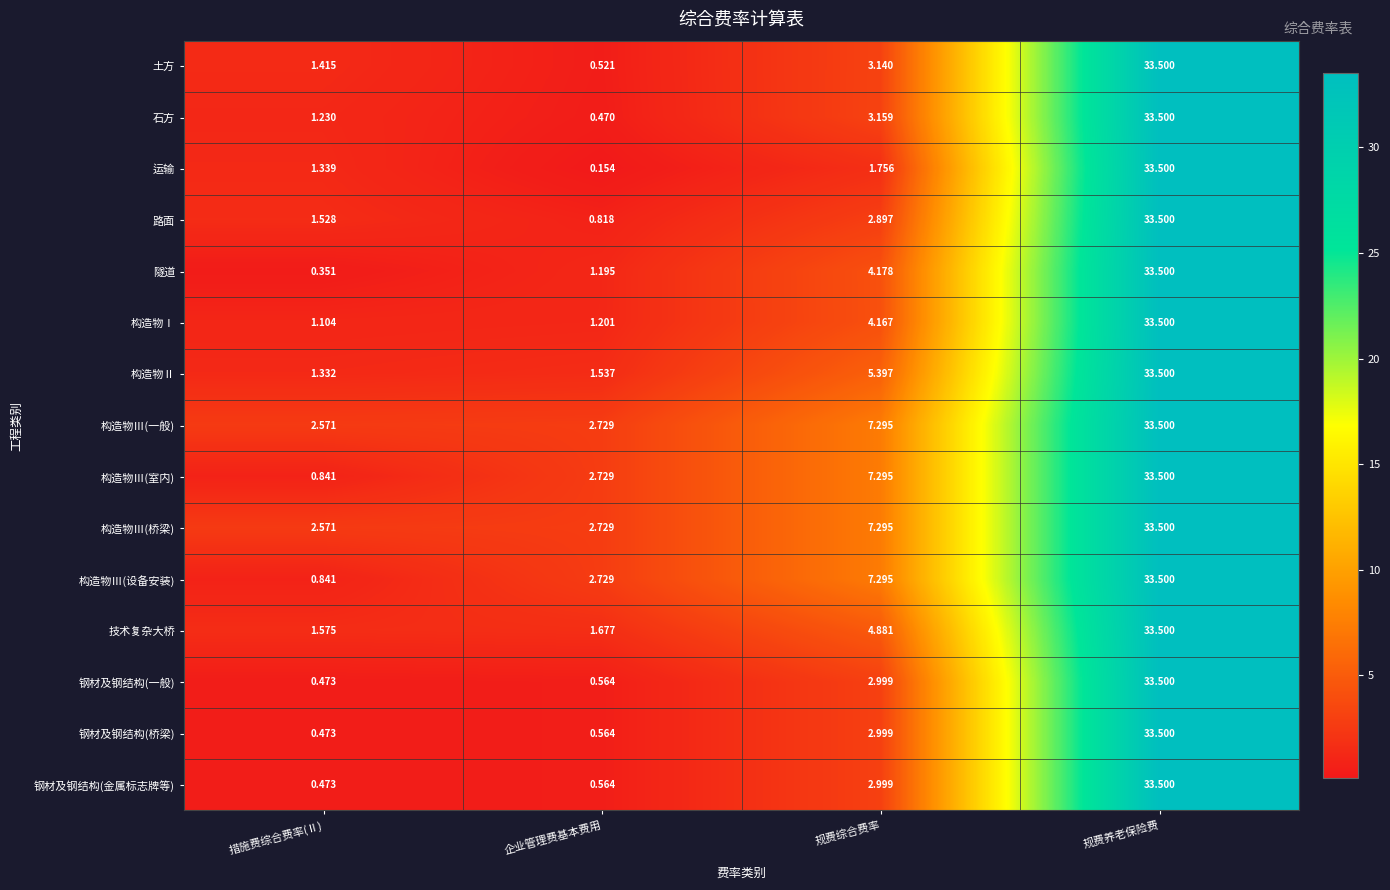

Rank the categories by 构造物Ⅲ(一般) value from highest to lowest.

规费养老保险费, 规费综合费率, 企业管理费基本费用, 措施费综合费率(Ⅱ)